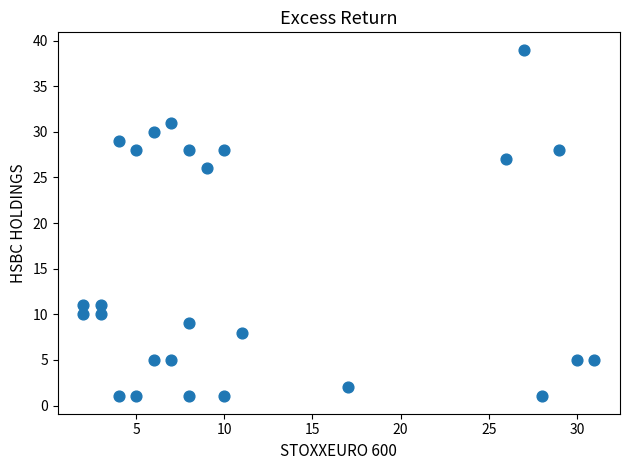

What Y value in the scatter plot is closest to 20?

26